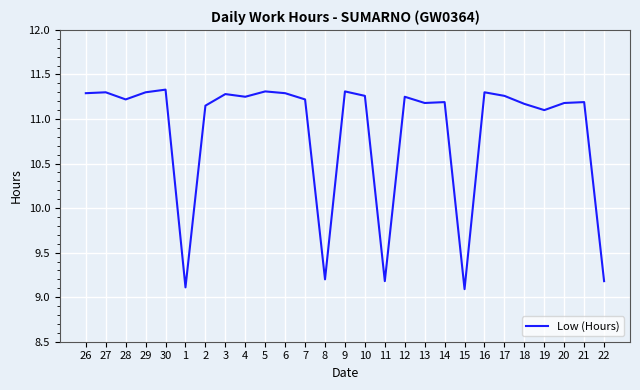

What is the average value?

10.9